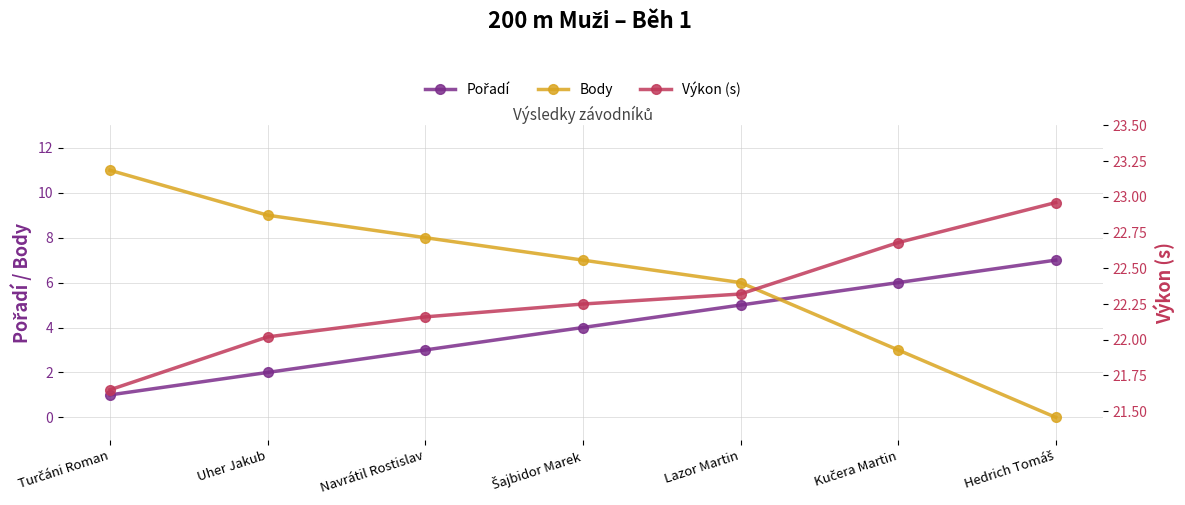

Reading left to right, transcribe all the data shown in this chart.

Pořadí: 1.0	2.0	3.0	4.0	5.0	6.0	7.0
Body: 11.0	9.0	8.0	7.0	6.0	3.0	0.0
Výkon (s): 21.6	22.0	22.2	22.2	22.3	22.7	23.0